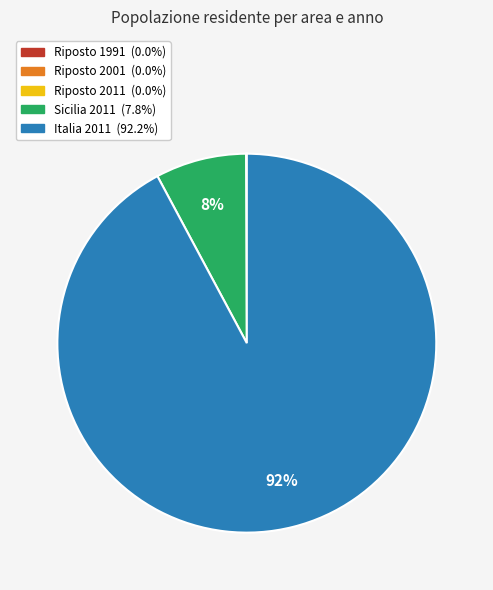

To the nearest percent, what is the average slice percentage?

20%